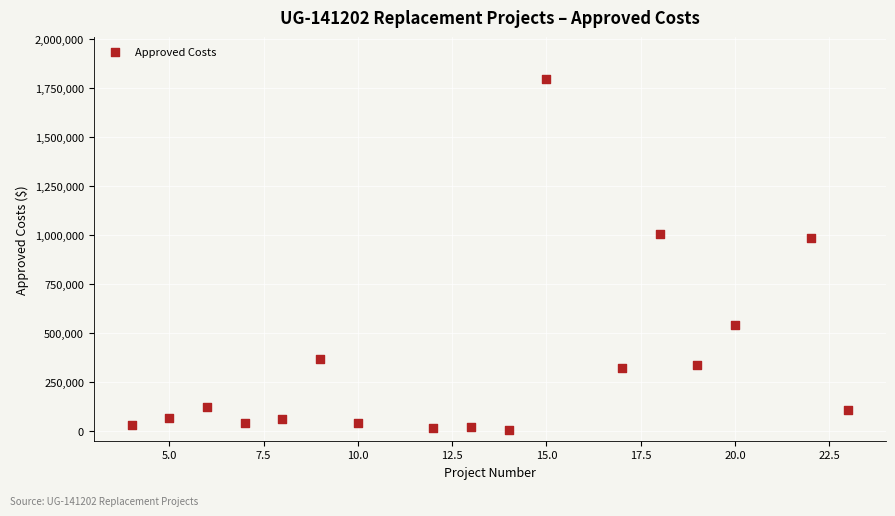

What is the range of X values (max minus min)?

19.0